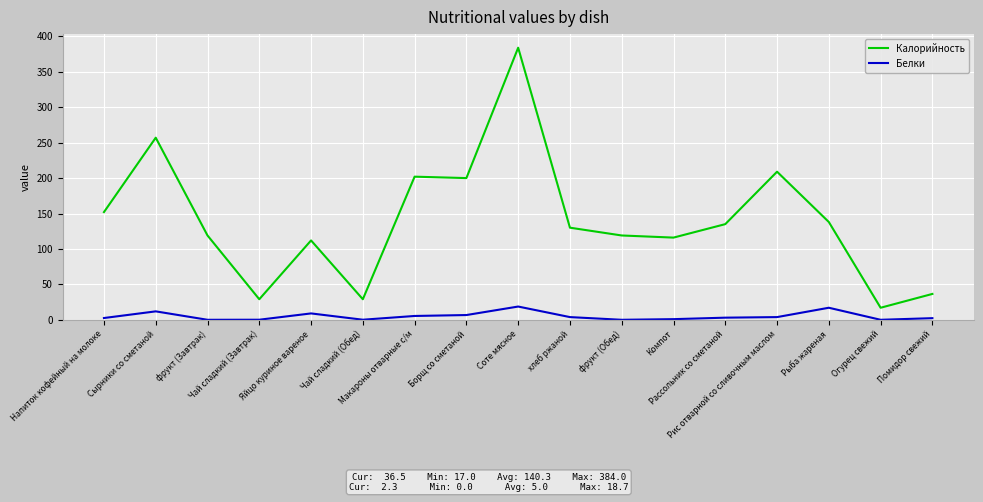

Count the number of categories in the chart.

17